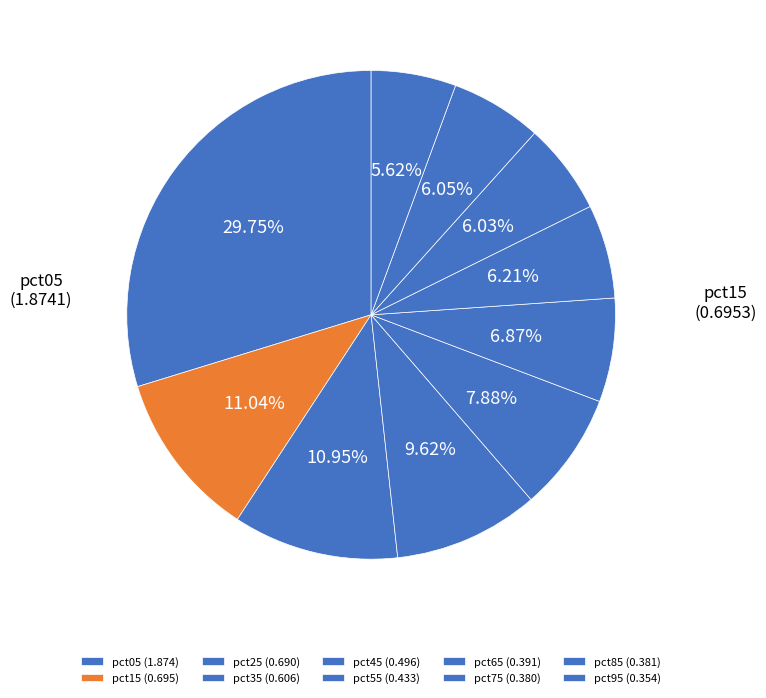

To the nearest percent, what portion does pct55 represent?

7%